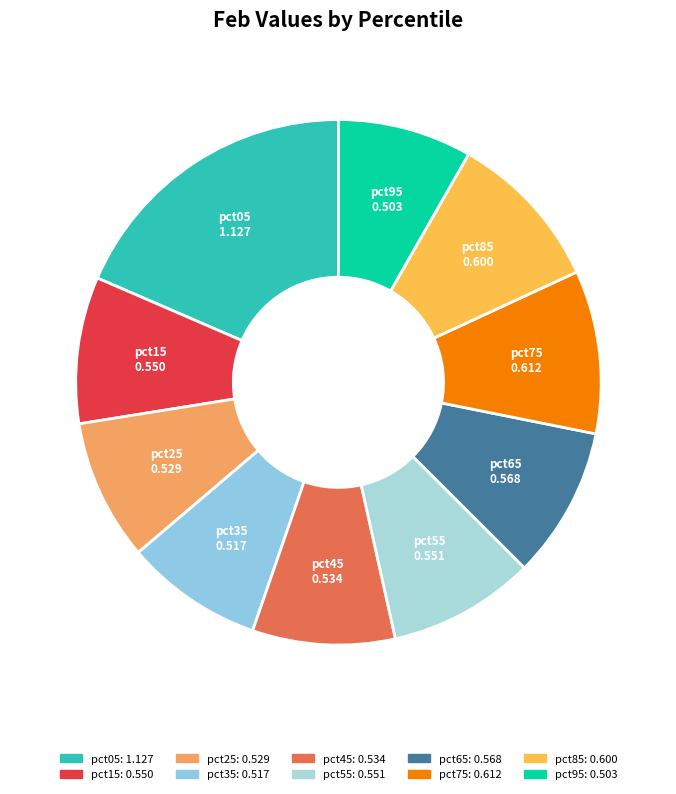

True or false: pct35 accounts for 8% of the total.

True